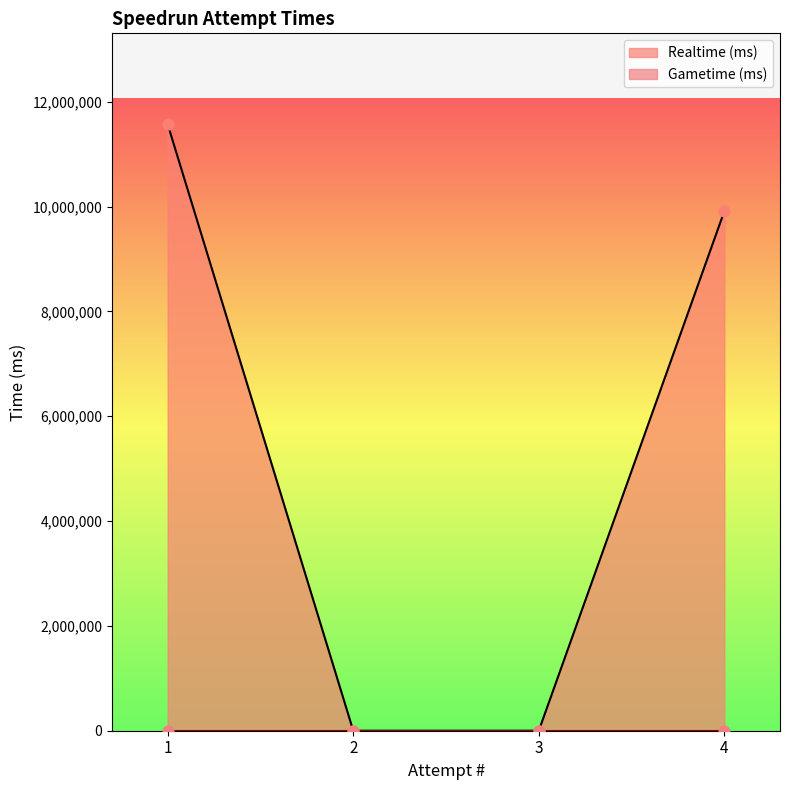

Between 1 and 4, which is larger?

1